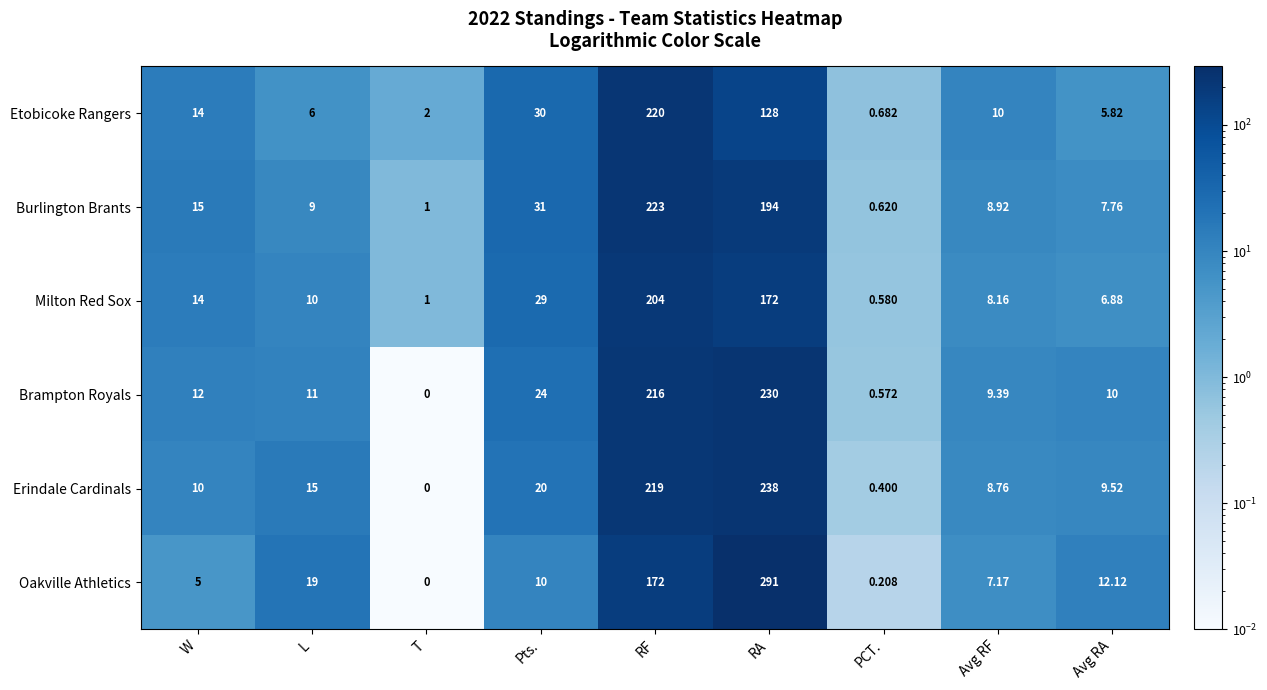

Rank the series by their maximum value, from highest to lowest.

Oakville Athletics, Erindale Cardinals, Brampton Royals, Burlington Brants, Etobicoke Rangers, Milton Red Sox